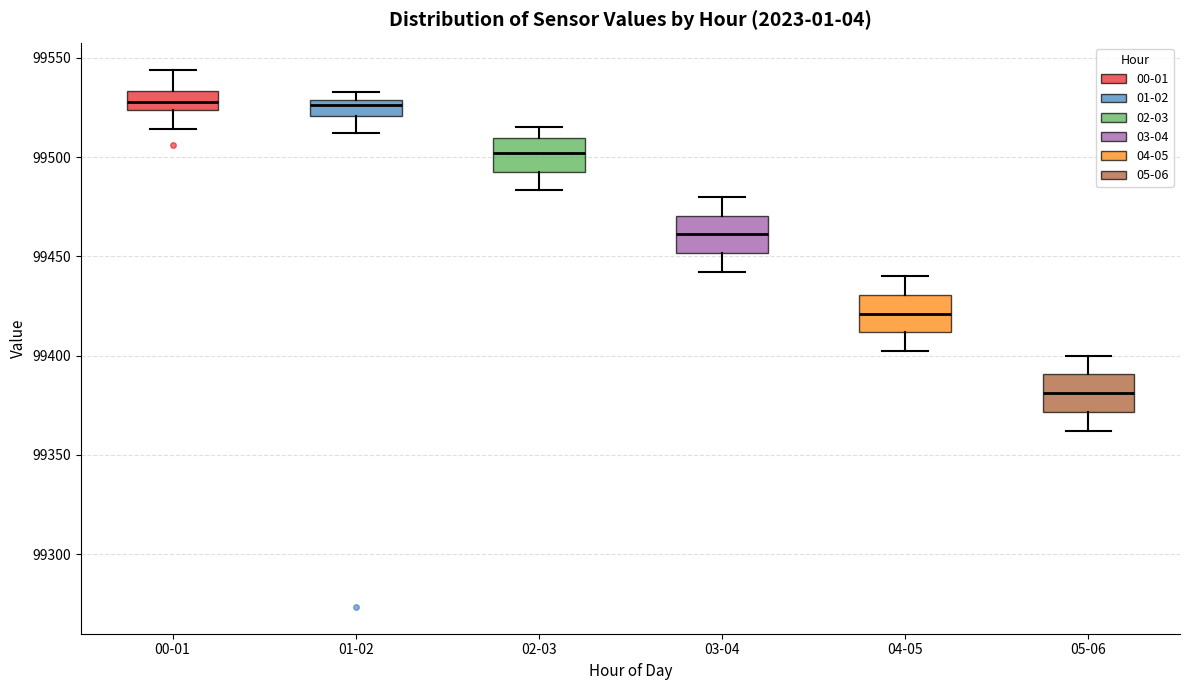

Which box has the lowest median line?

05-06